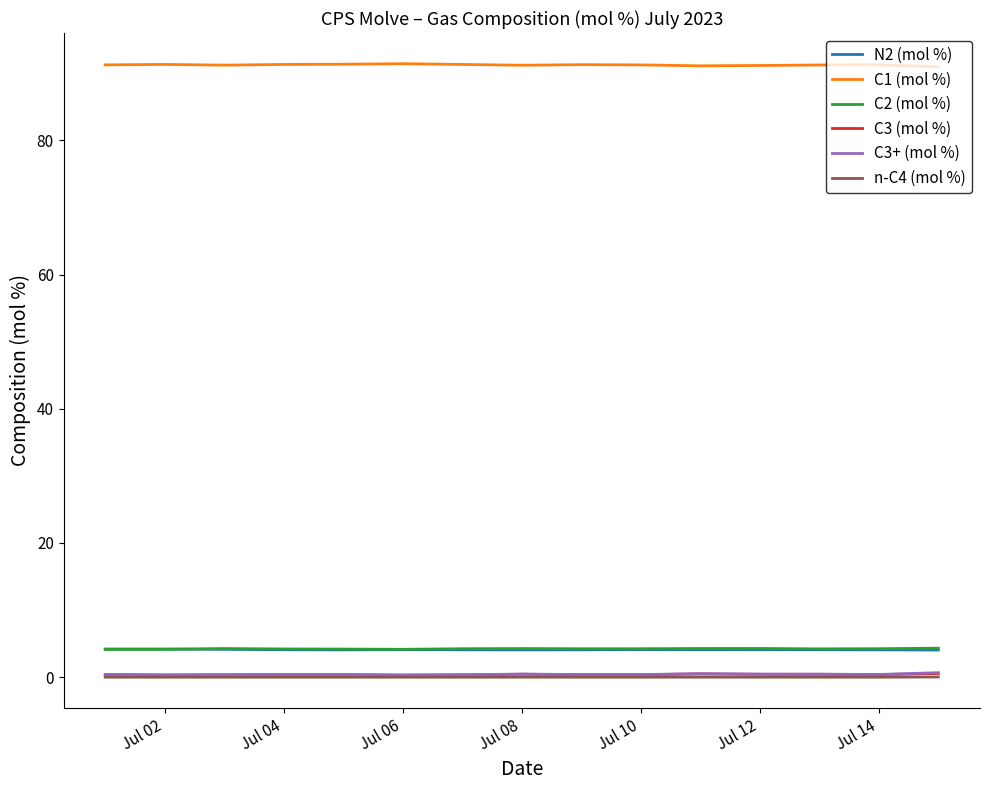

In C3+ (mol %), how many points are lower than both neighbors (excluding endpoints)?

4